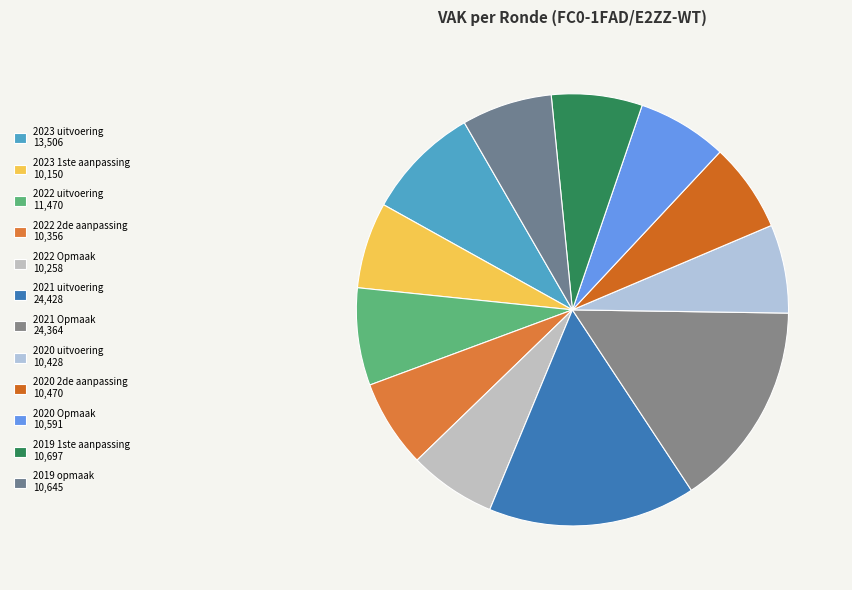

What percentage is the 2023 uitvoering slice, to the nearest percent?

9%